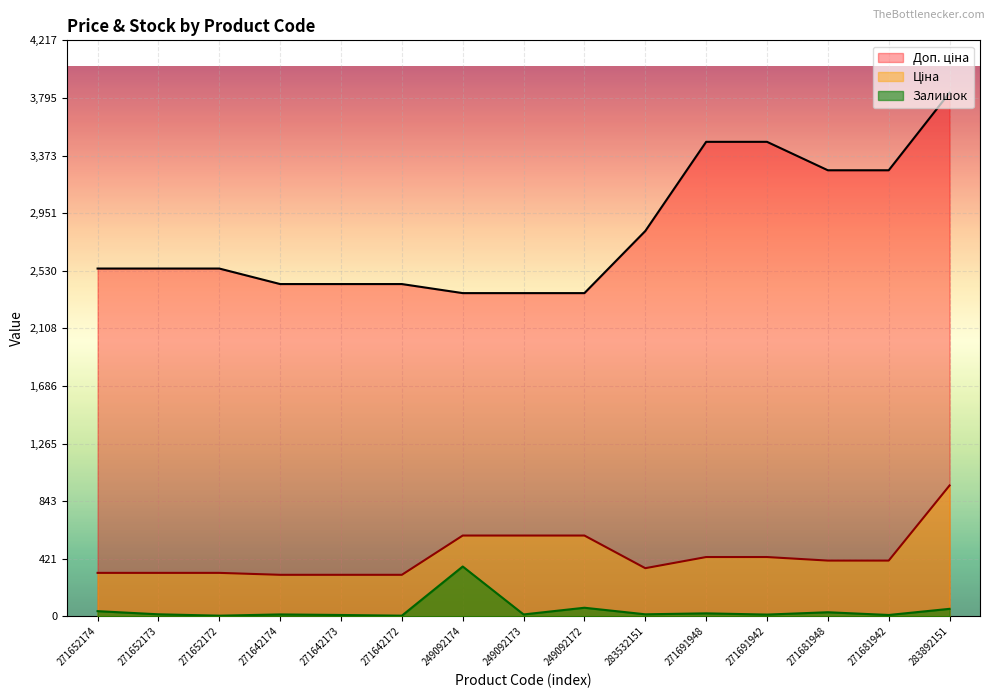

Does the chart display data point markers on the line(s)?

No